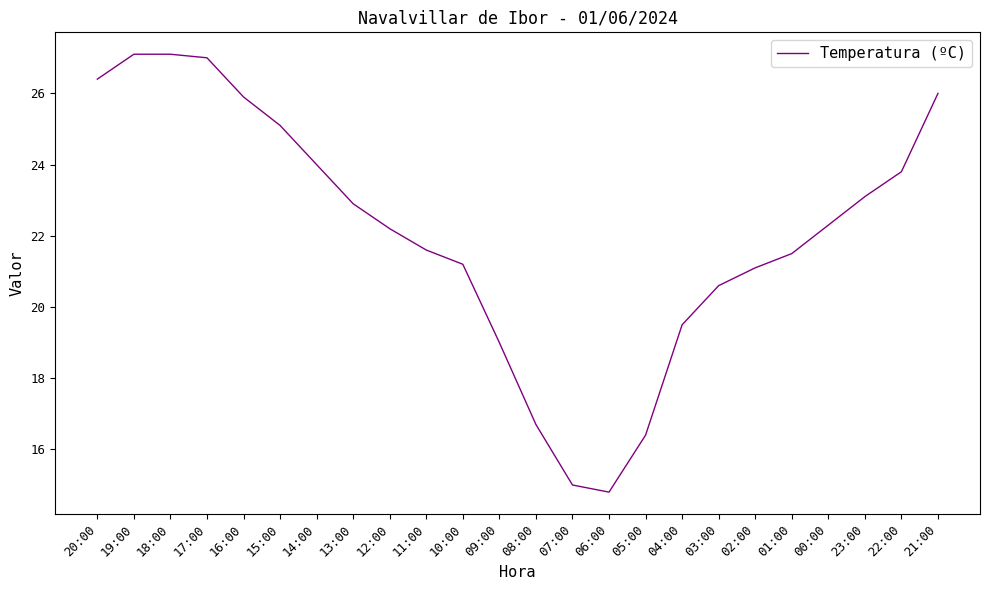

What is the difference between the values at 12:00 and 04:00?

2.7